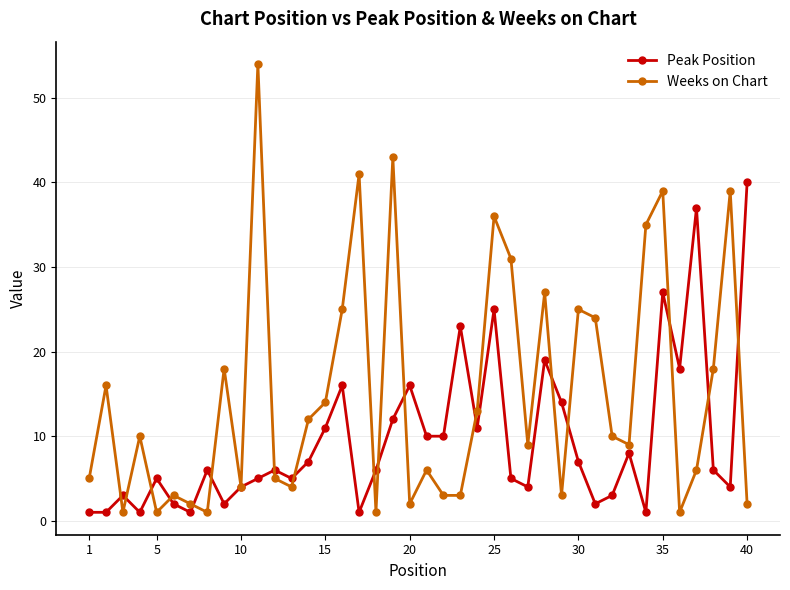

Rank the series by their maximum value, from highest to lowest.

Weeks on Chart, Peak Position